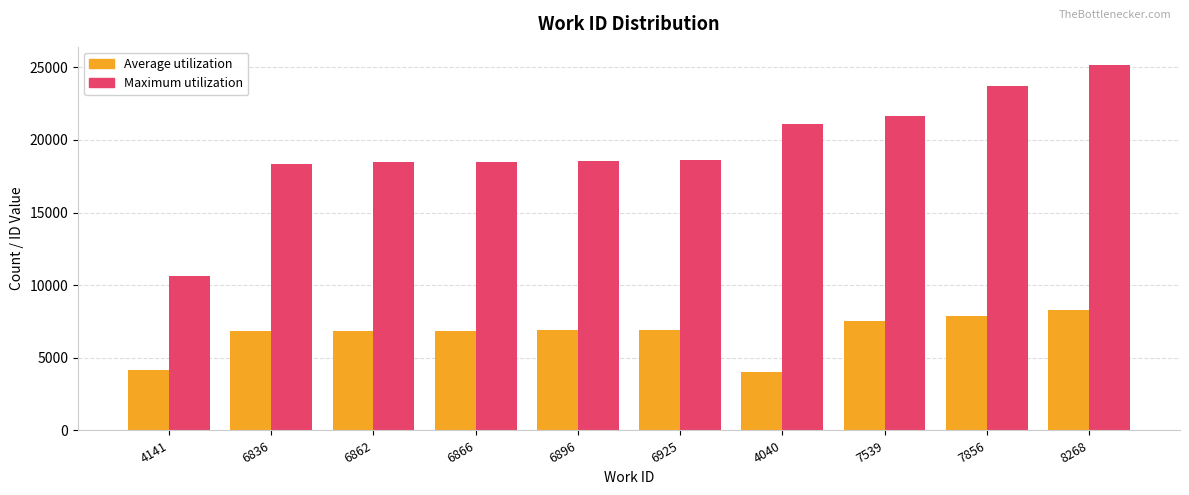

How many groups of bars are there?

10